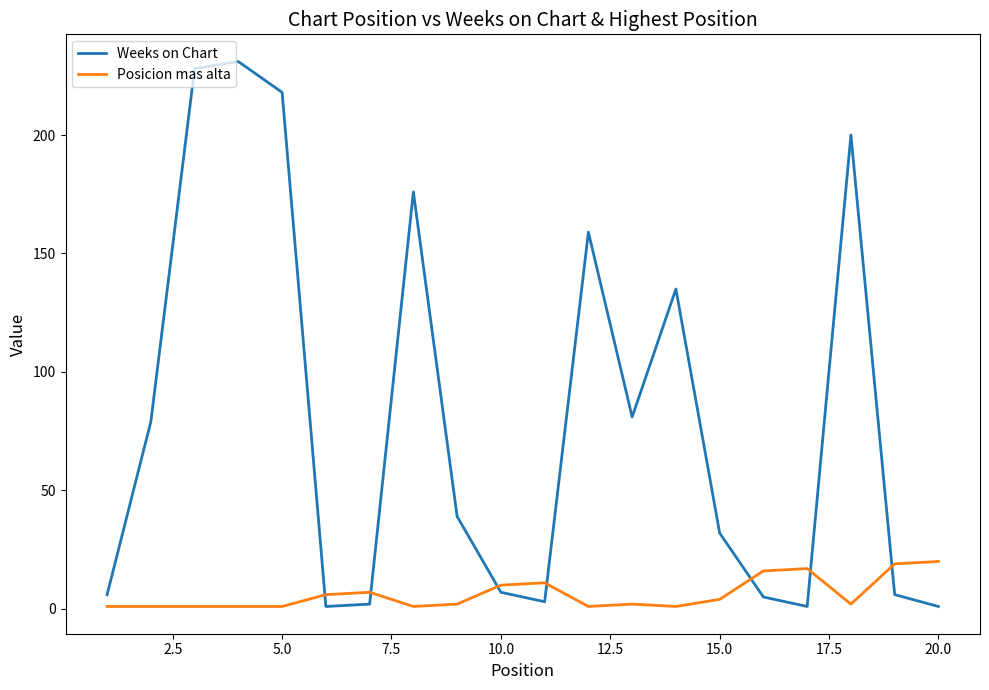

Which series has the widest spread of values?

Weeks on Chart